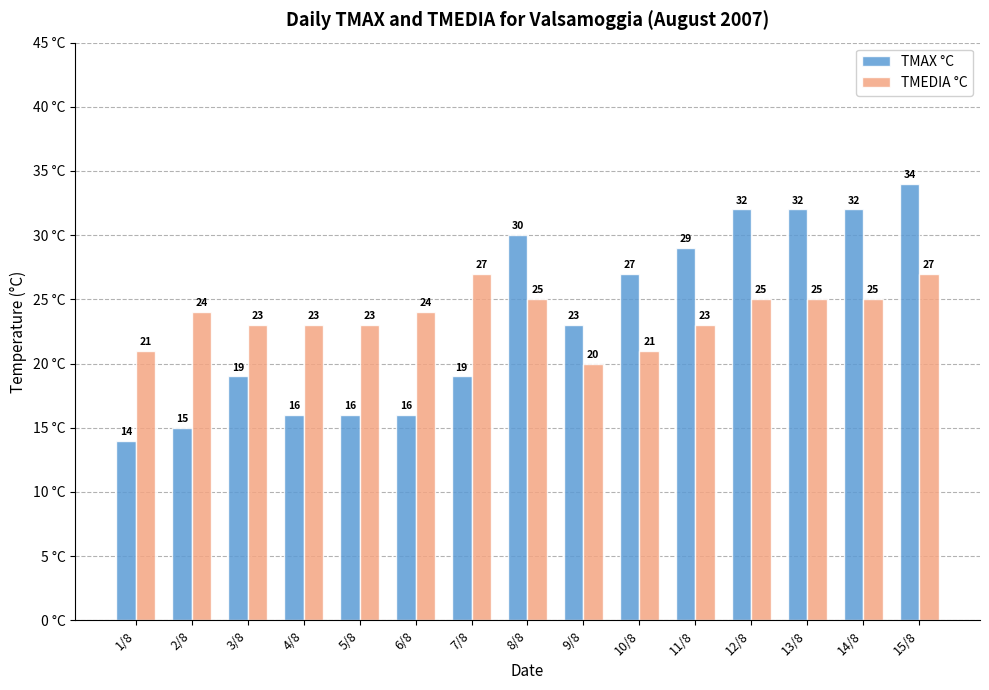

Rank the series by their maximum value, from highest to lowest.

TMAX °C, TMEDIA °C